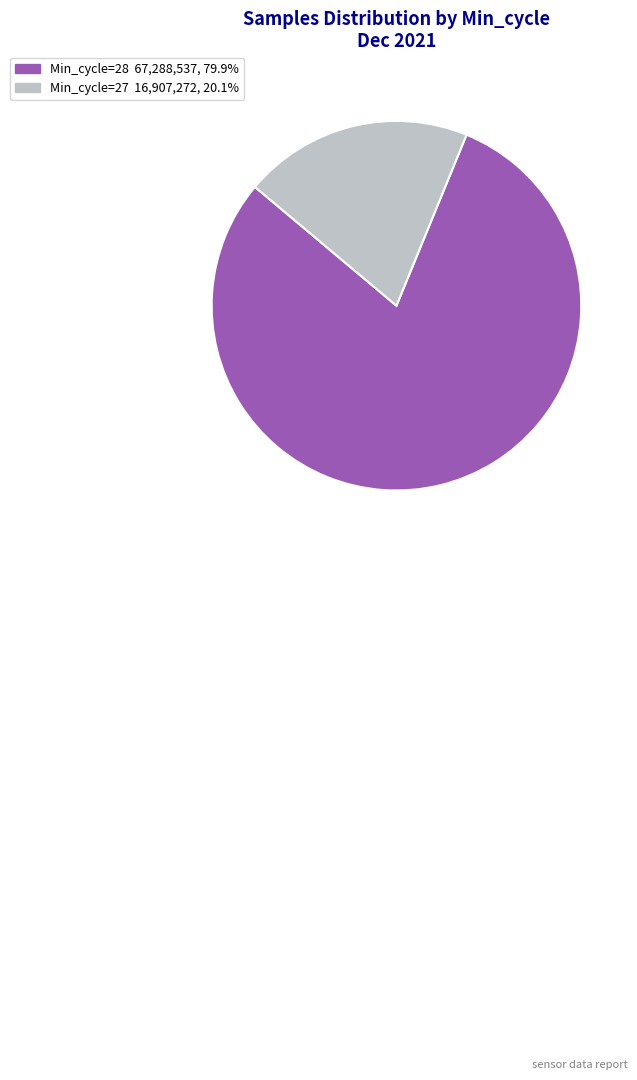

Is there a majority slice in this chart?

Yes